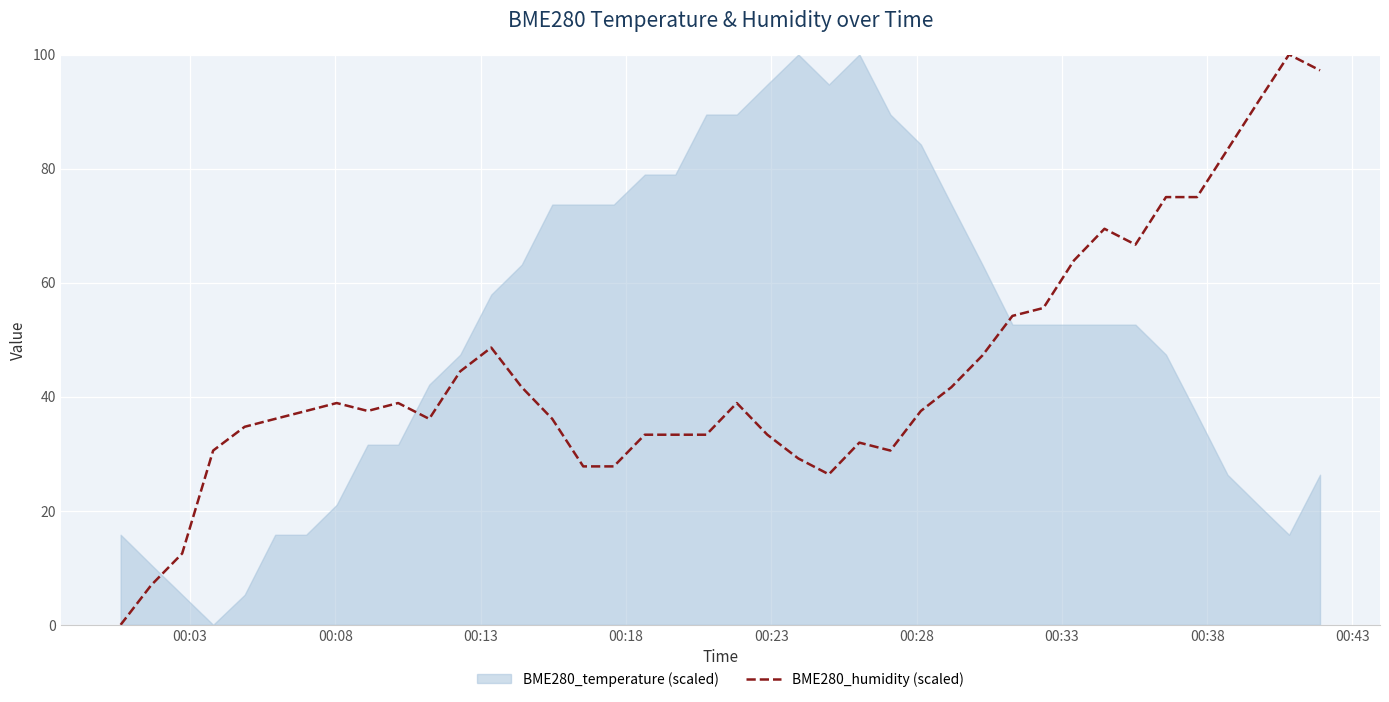

At which category does the chart reach its minimum across all series?

00:03